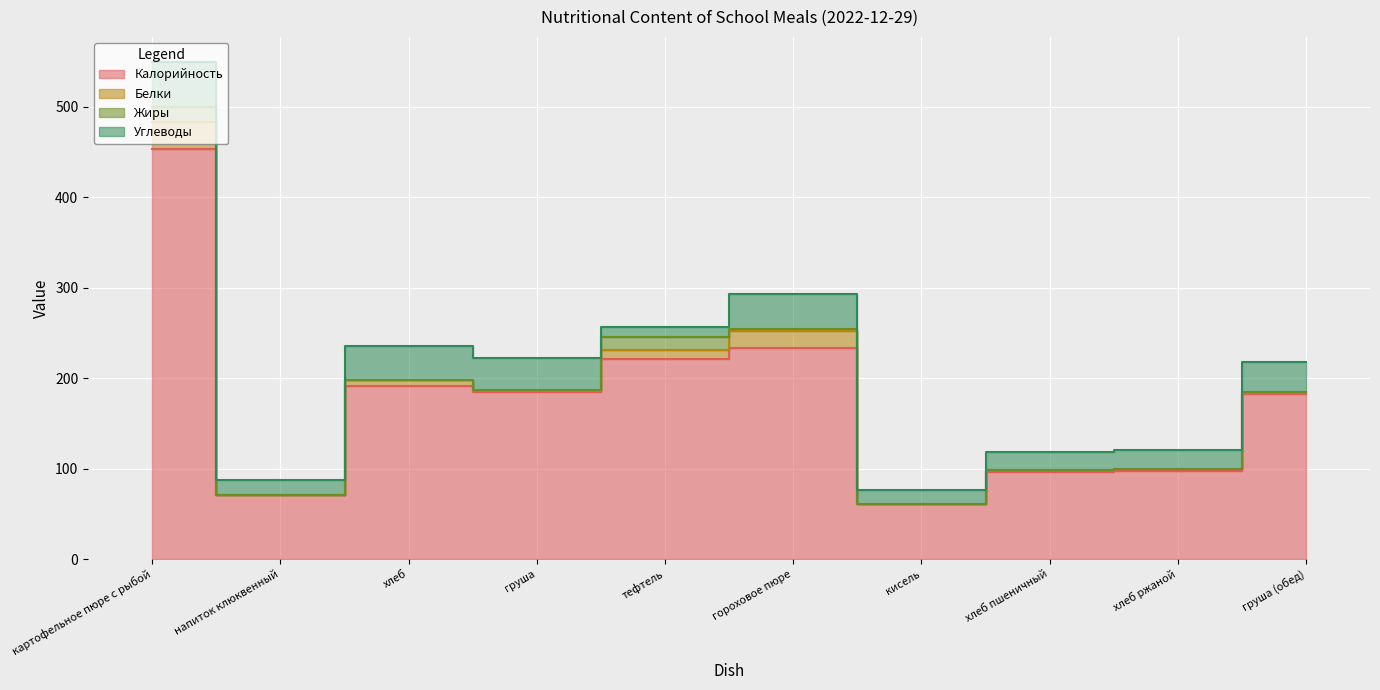

How many lines are shown in the chart?

4